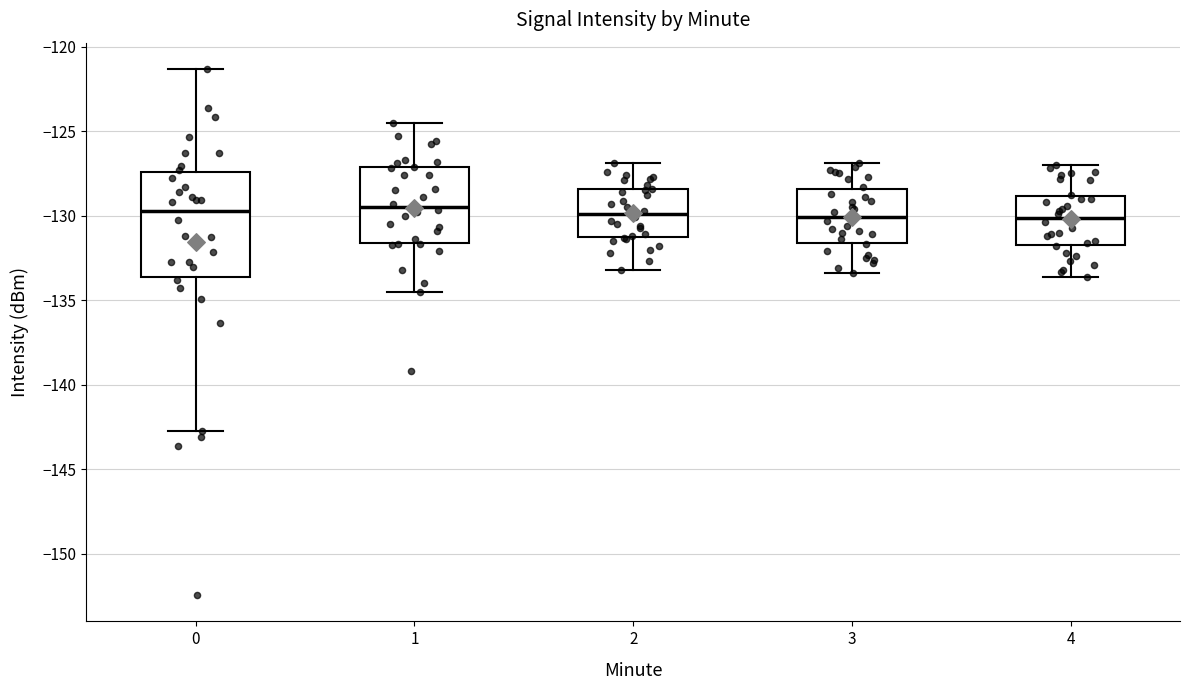

Reading left to right, read every box against the y-axis: the position of its median line, the range the box covers, and the ends of its whiskers. The values are not printed on the chart, so give them approximately, as read against the axis.

0: median -129.5, box -133.5 to -127.5, whiskers -142.5 to -121.5
1: median -129.5, box -131.5 to -127.0, whiskers -134.5 to -124.5
2: median -130.0, box -131.5 to -128.5, whiskers -133.0 to -127.0
3: median -130.0, box -131.5 to -128.5, whiskers -133.5 to -127.0
4: median -130.0, box -131.5 to -129.0, whiskers -133.5 to -127.0